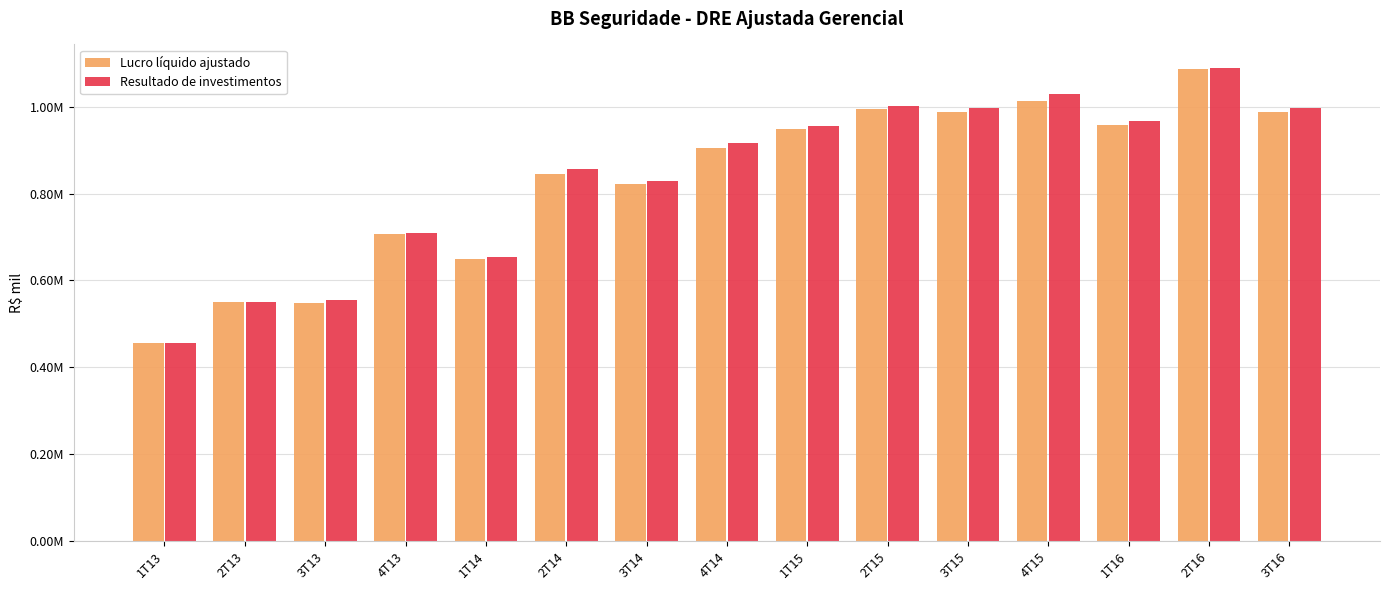

Does the chart contain stacked bars?

No